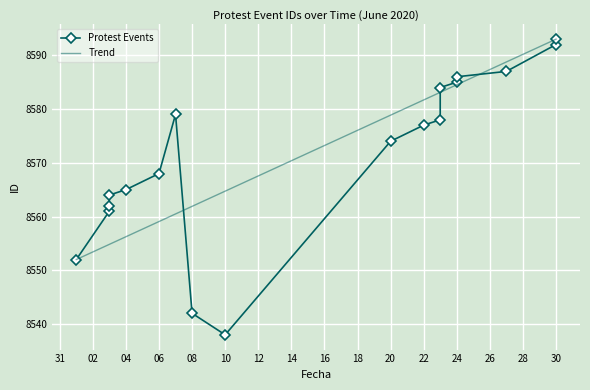

What is the change in value from 2020-06-03 to 2020-06-23?

+17